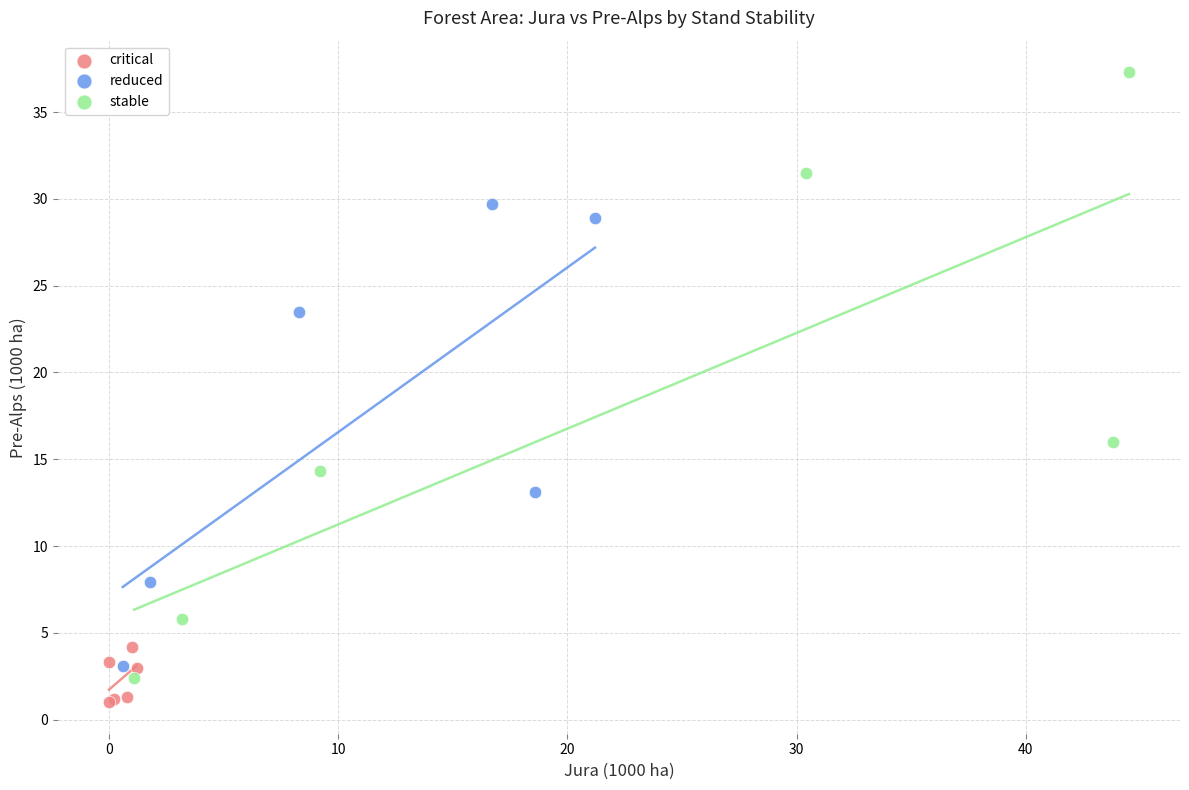

What are all the series names shown in the legend?

critical, reduced, stable